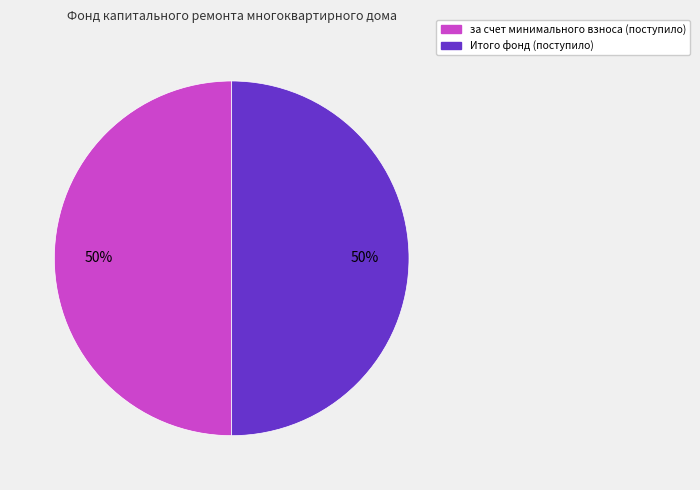

To the nearest percent, what is the difference between the largest and smallest slice percentages?

0%